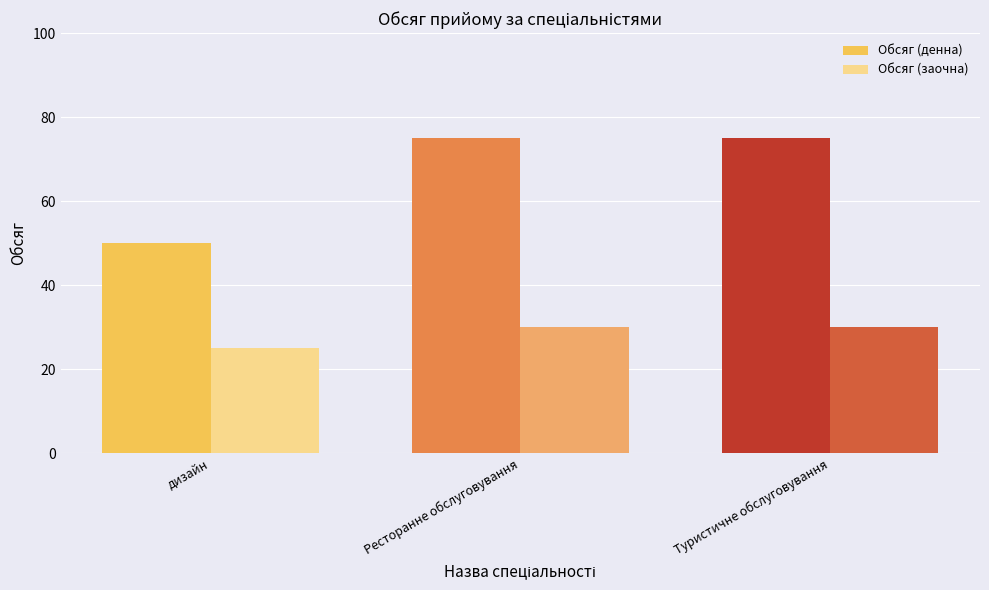

What is the total value across all series at Ресторанне обслуговування?

105